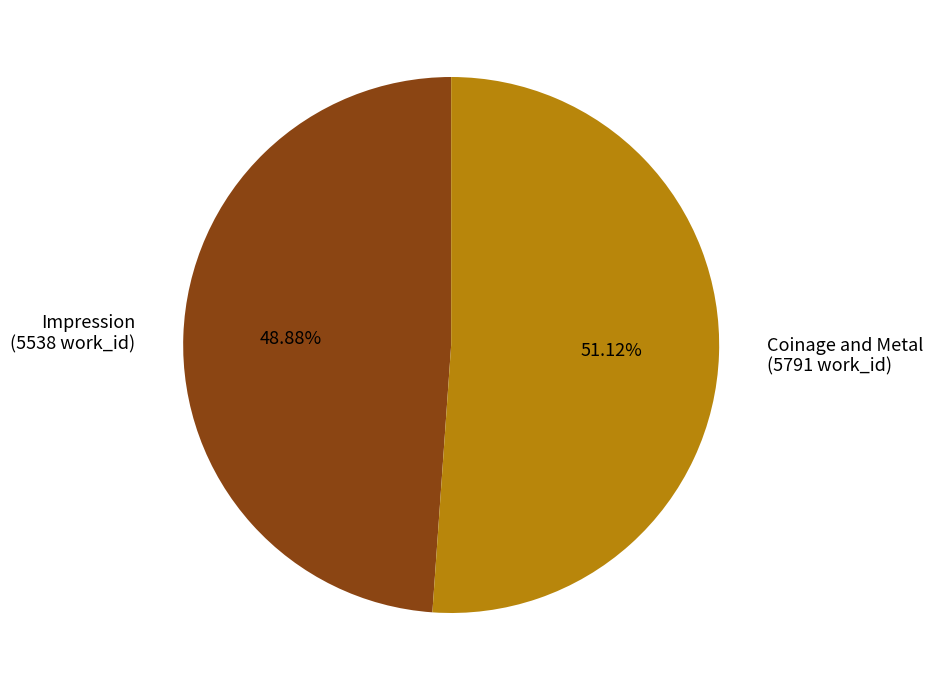

What is the largest slice in the pie chart?

Coinage and Metal